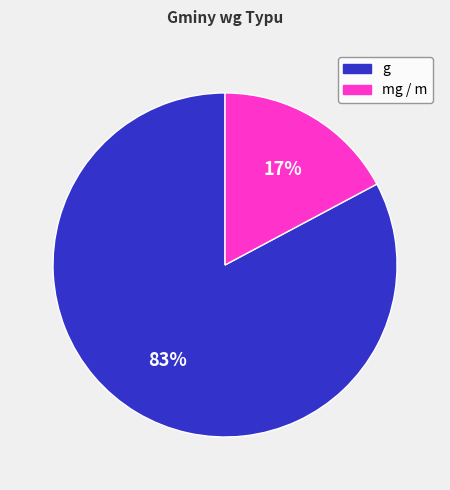

Is there any slice that represents more than half of the pie?

Yes